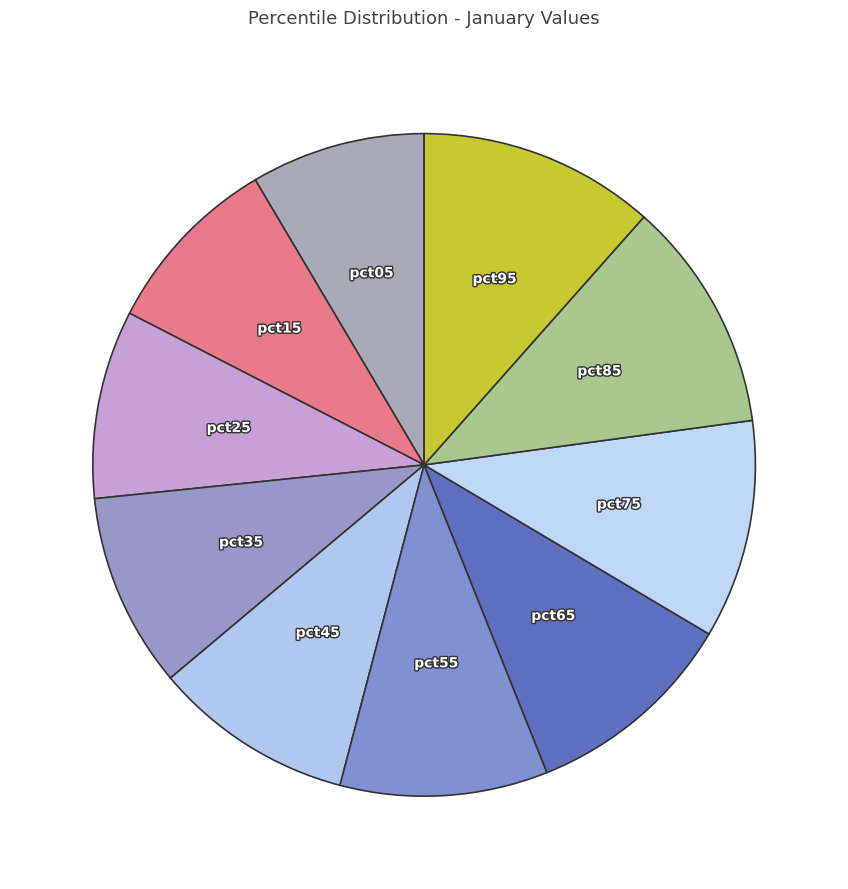

How many slices are in this pie chart?

10